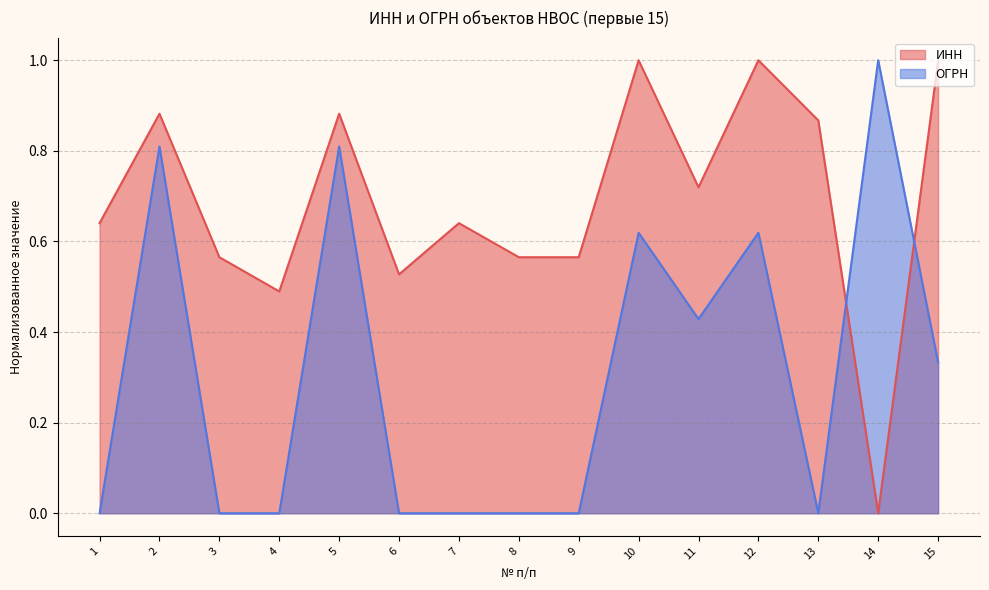

At which category does ИНН reach its first local peak?

2